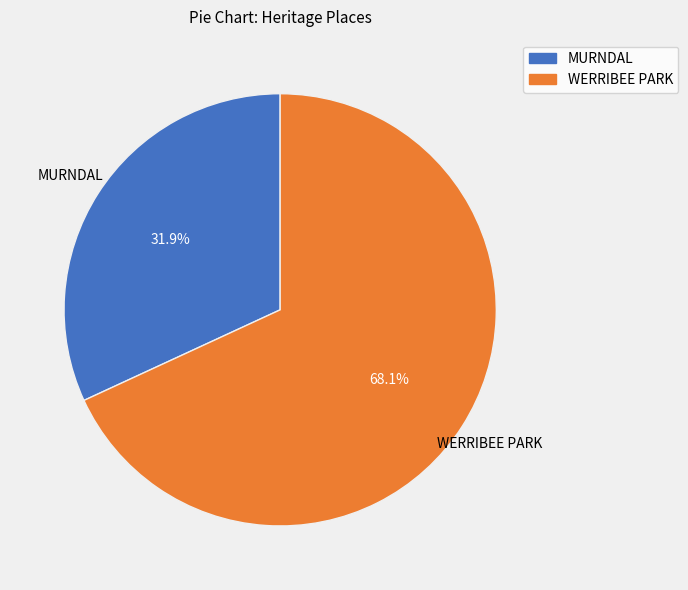

Which has a higher value, MURNDAL or WERRIBEE PARK?

WERRIBEE PARK